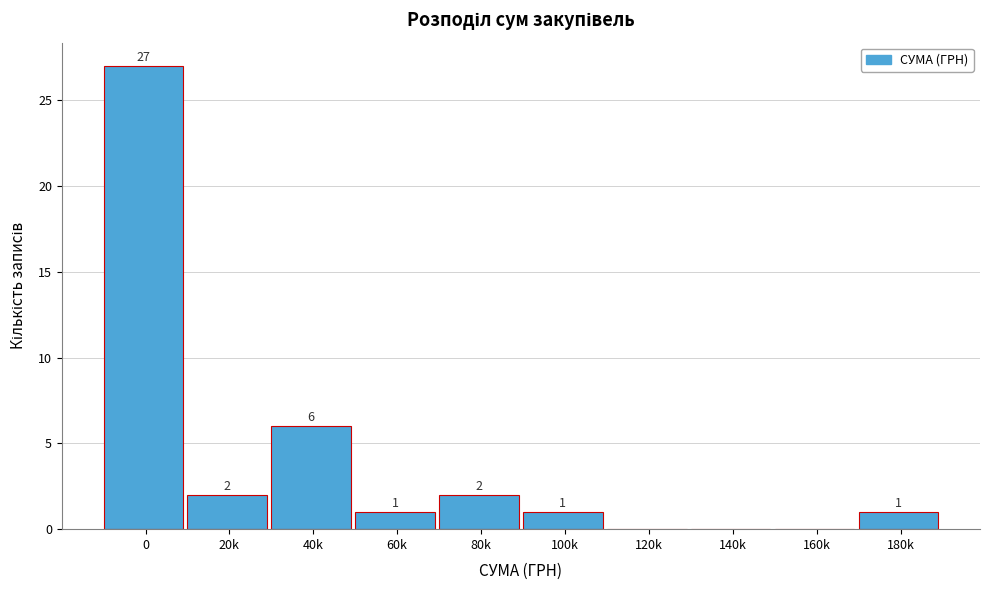

Reading left to right, extract all data points from this chart.

0=27	20k=2	40k=6	60k=1	80k=2	100k=1	120k=0	140k=0	160k=0	180k=1